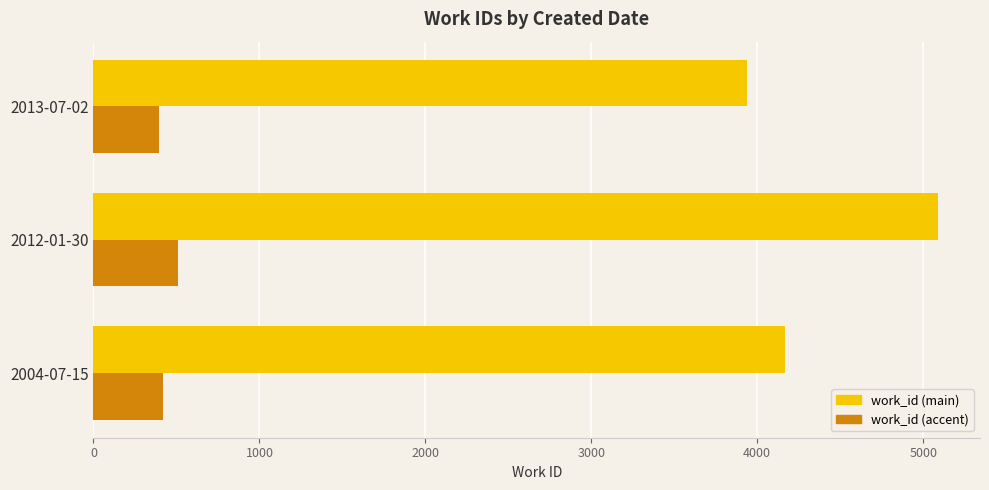

What is the spread (max minus min) of values at 2013-07-02?

3545